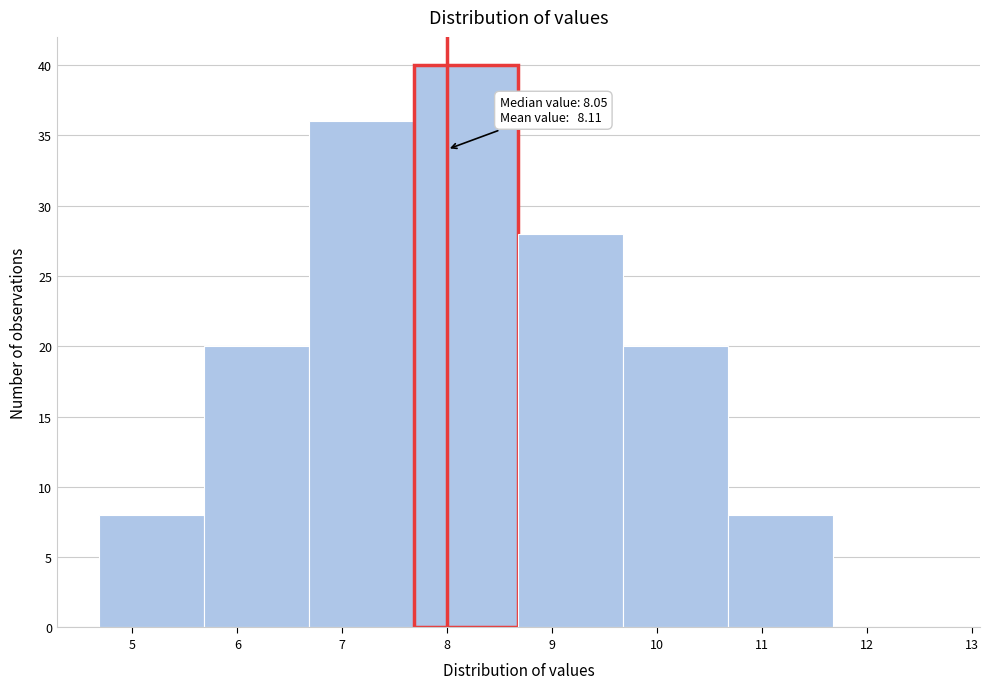

Which range on the x-axis has the tallest bar?

7.68 to 8.68